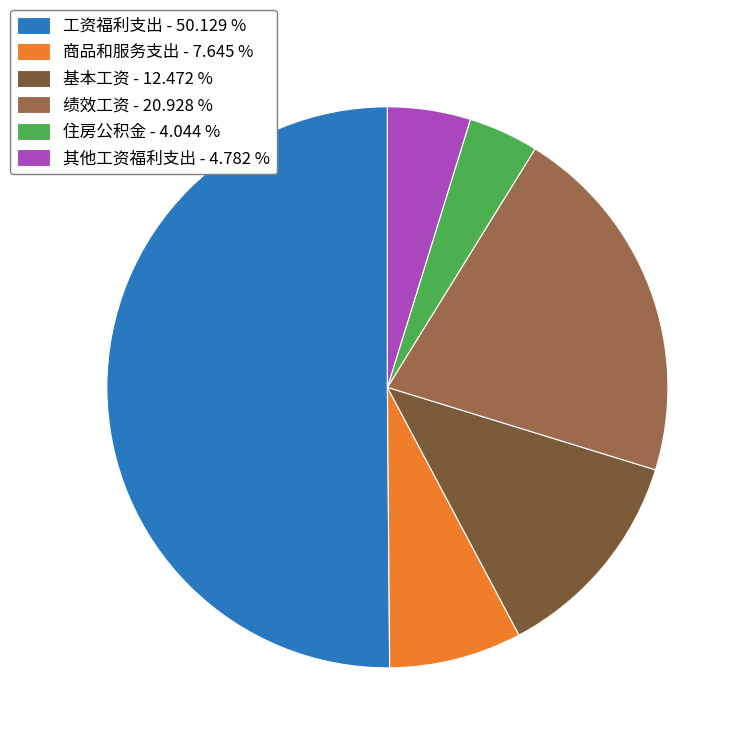

Do 住房公积金 - 4.044 % and 商品和服务支出 - 7.645 % together represent more than half of the pie?

No